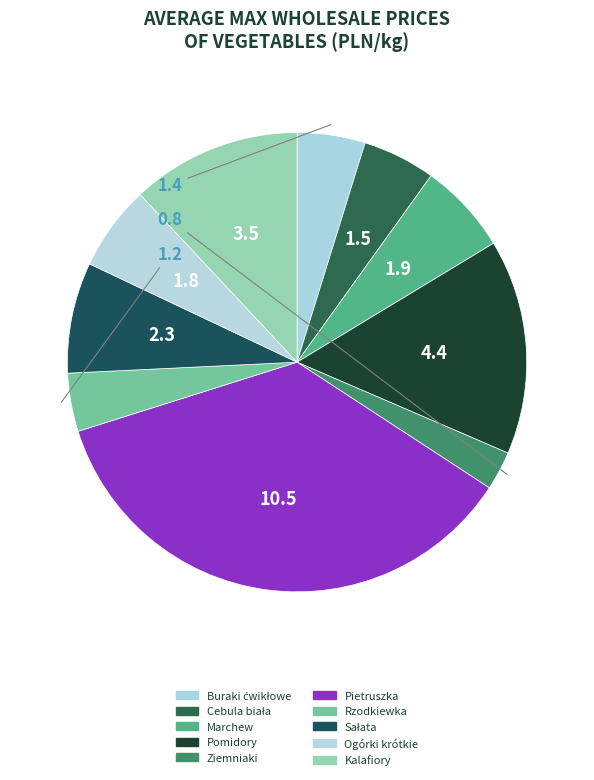

To the nearest percent, what is the difference between the Marchew and Ziemniaki slice percentages?

4%